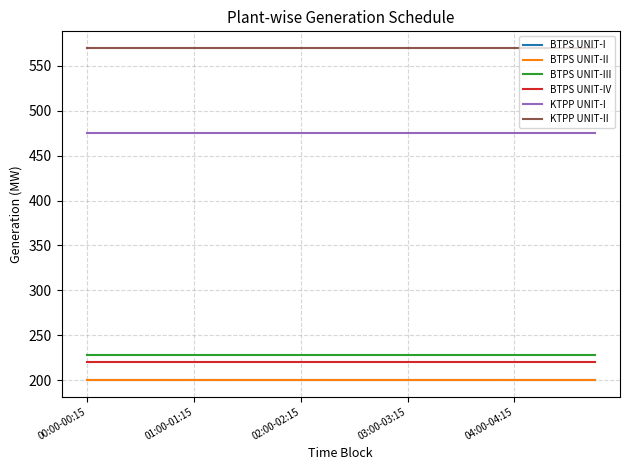

True or false: BTPS UNIT-I and BTPS UNIT-III cross at least once.

False